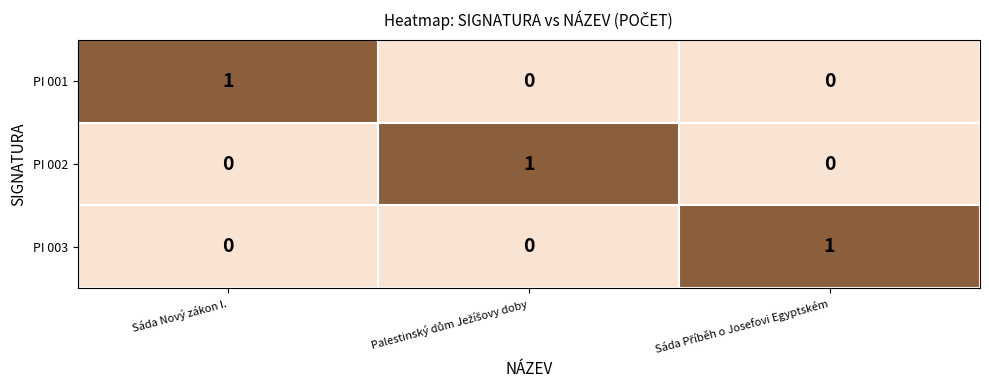

True or false: PI 003 has a value of 1 at Sáda Nový zákon I..

False